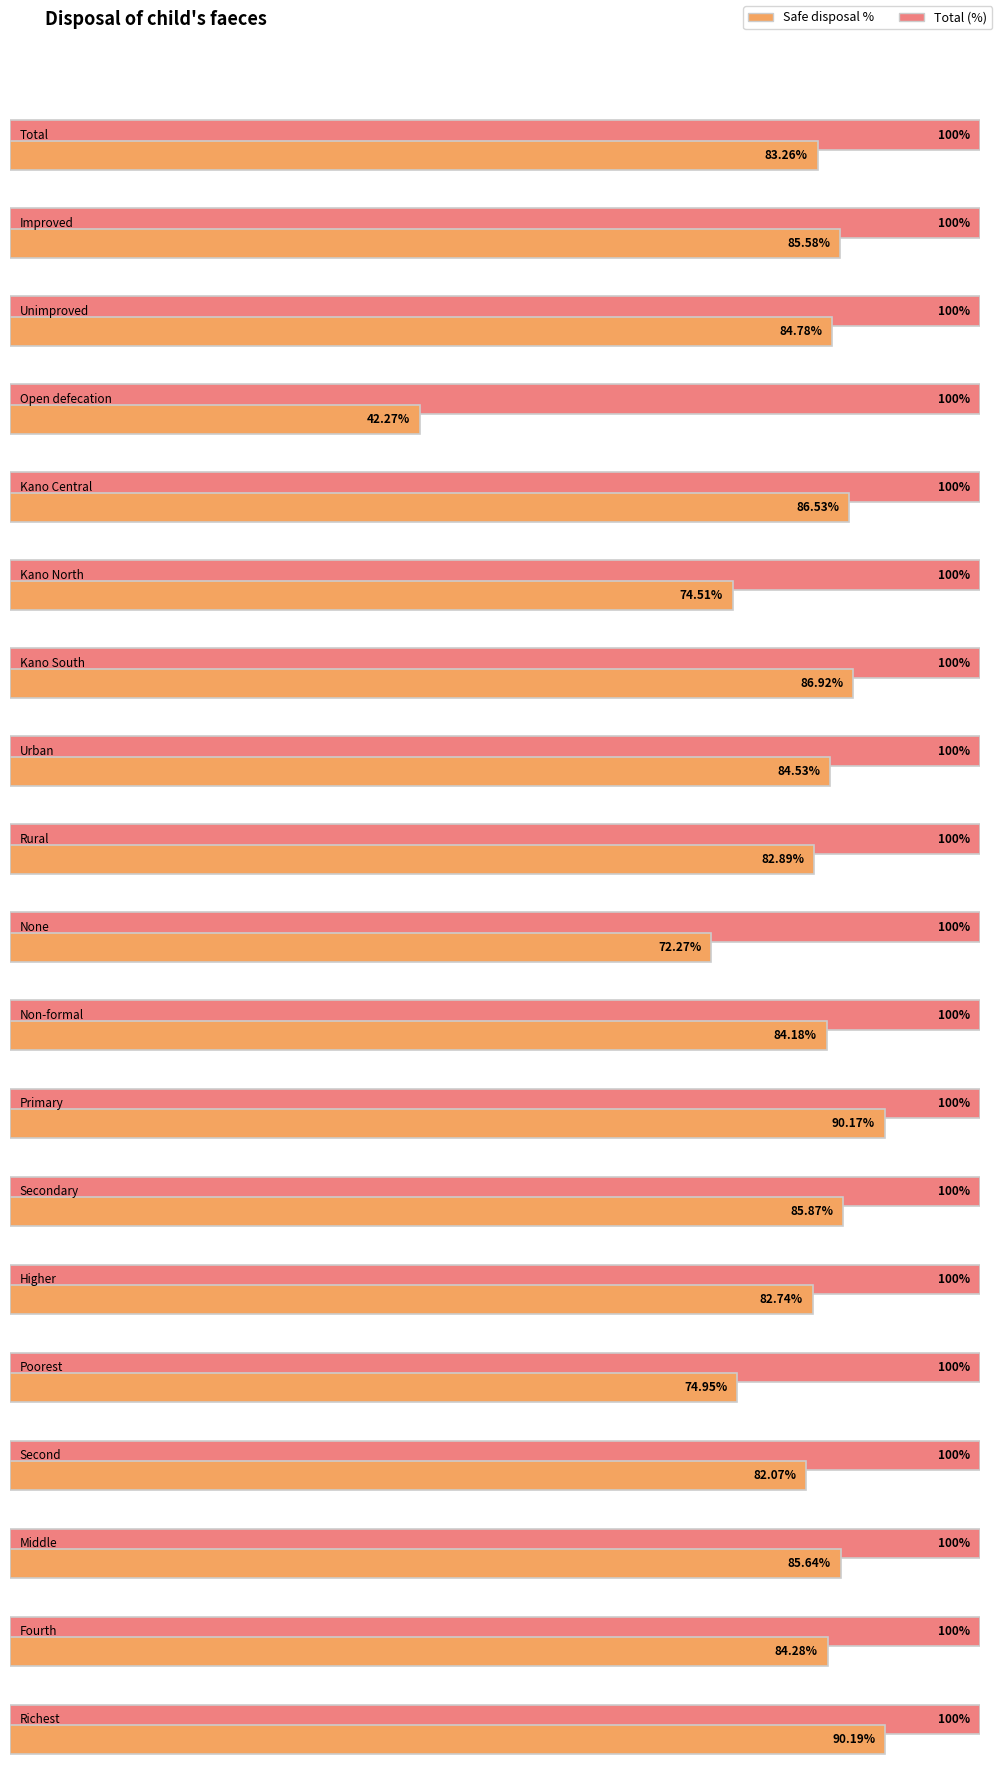

Reading left to right, extract all data points from this chart.

Percentage of children whose last stool disposed safely: 83.3	85.6	84.8	42.3	86.5	74.5	86.9	84.5	82.9	72.3	84.2	90.2	85.9	82.7	75.0	82.1	85.6	84.3	90.2
Total (%): 100.0	100.0	100.0	100.0	100.0	100.0	100.0	100.0	100.0	100.0	100.0	100.0	100.0	100.0	100.0	100.0	100.0	100.0	100.0